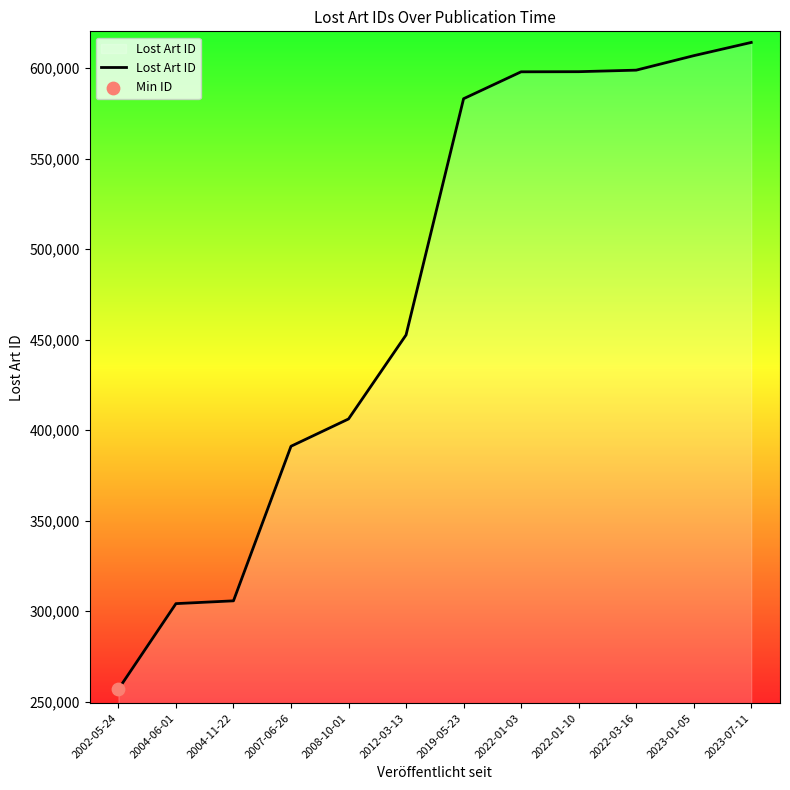

Approximately how many times larger is the value at 2022-01-10 compared to 2012-03-13?

1.3